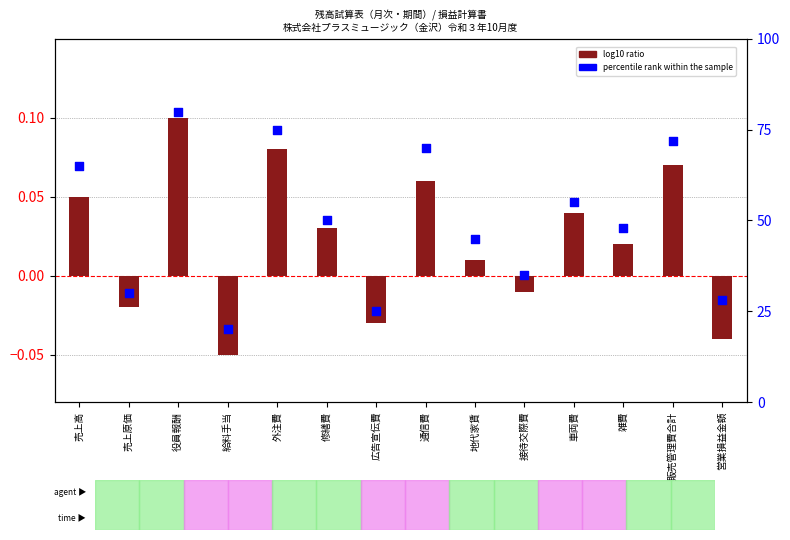

At how many categories does at least one series exceed 75?

1